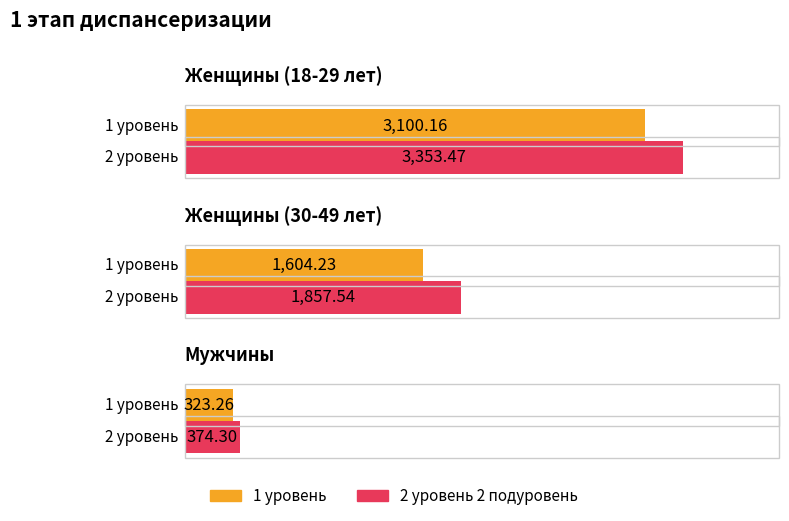

How many values in the 1 уровень series exceed 1604?

2